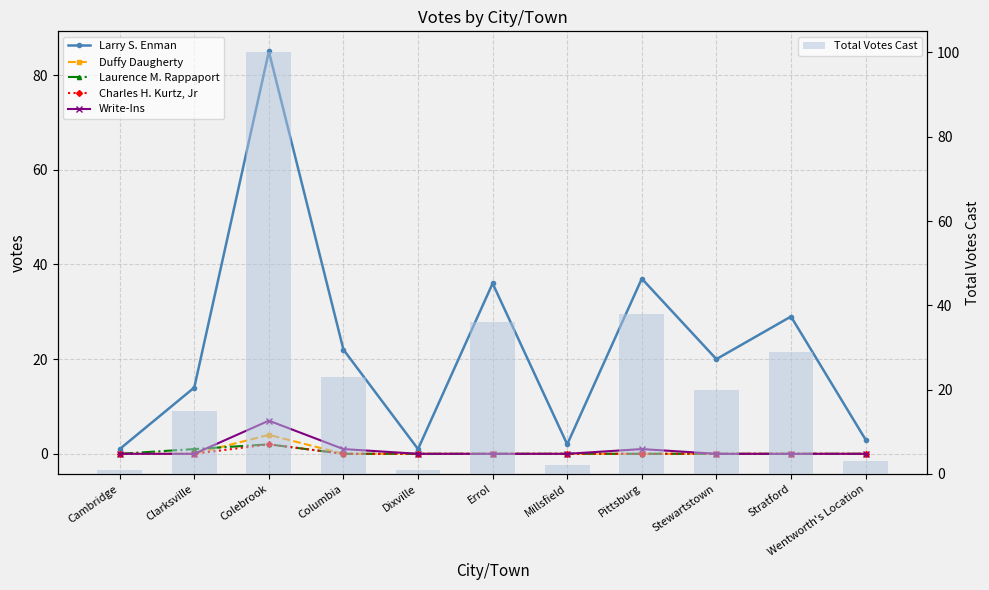

What is the label of the 7th bar from the right?

Dixville